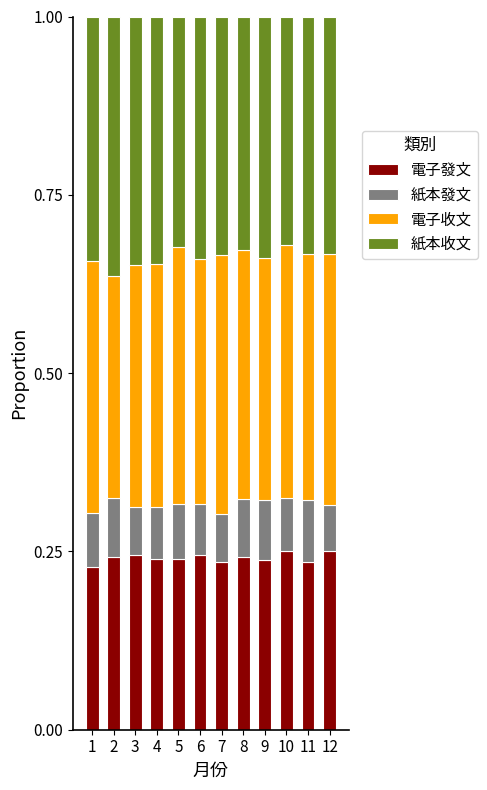

What is the sum of the 電子發文 values at 4 and 9?

0.5